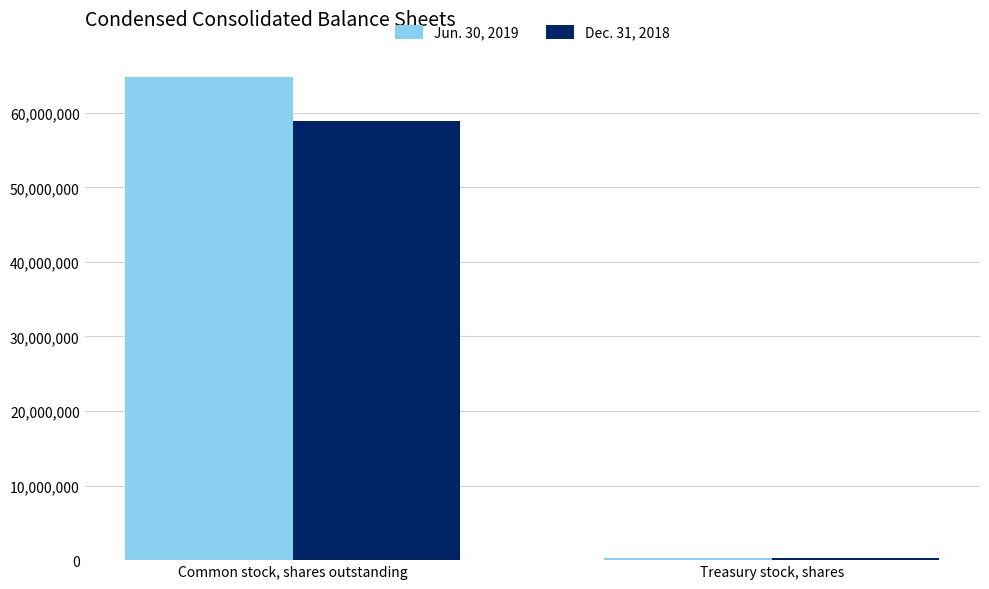

How many bars are there in each group?

2